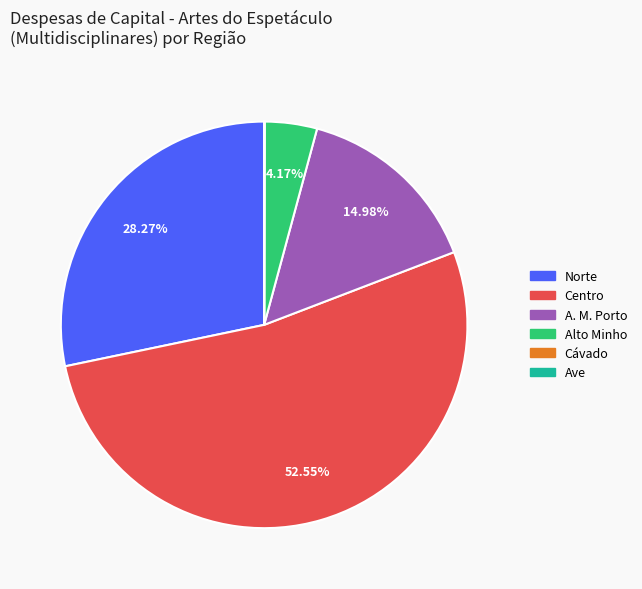

Is there any slice that represents more than half of the pie?

Yes